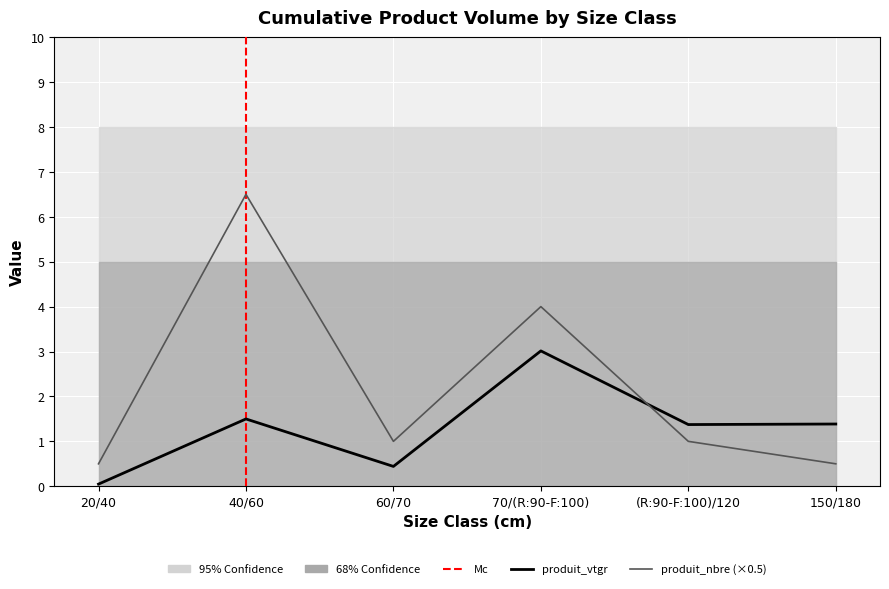

What is the difference between the produit_nbre values at 20/40 and 60/70?

0.5